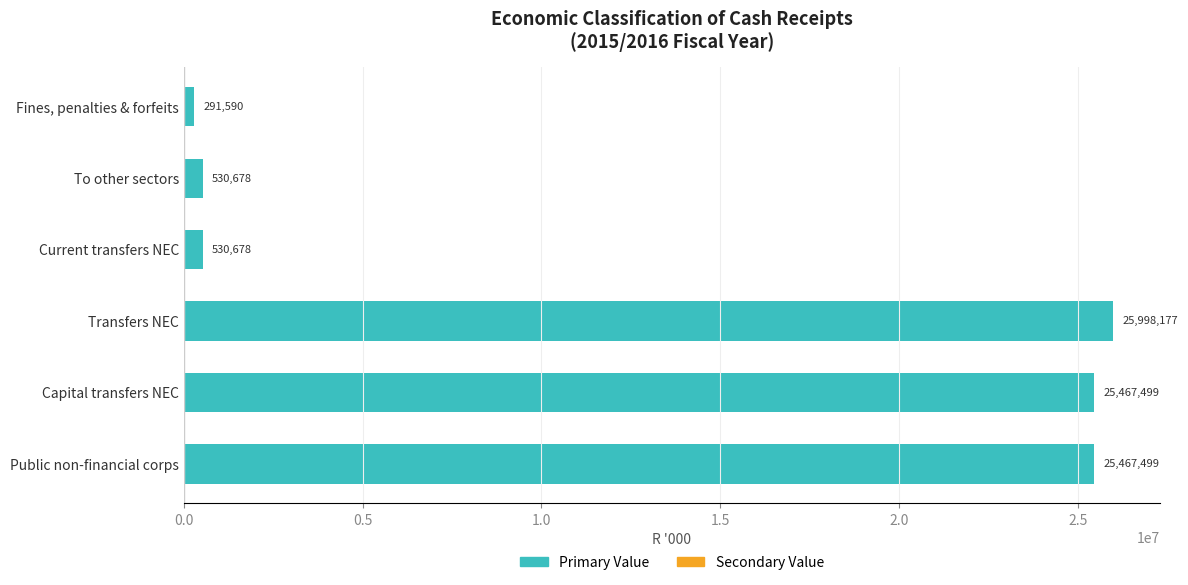

True or false: the data shows 530678 at Current transfers NEC.

True